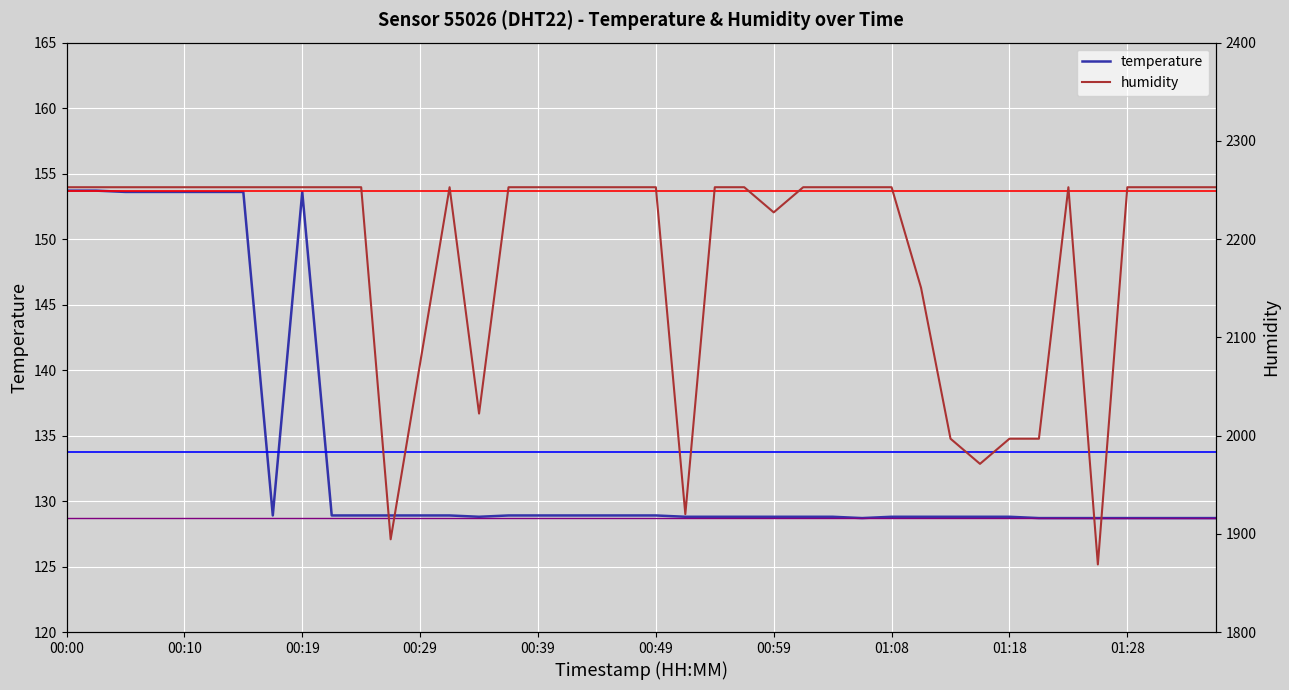

Which category has the lowest value in the humidity series?

01:25